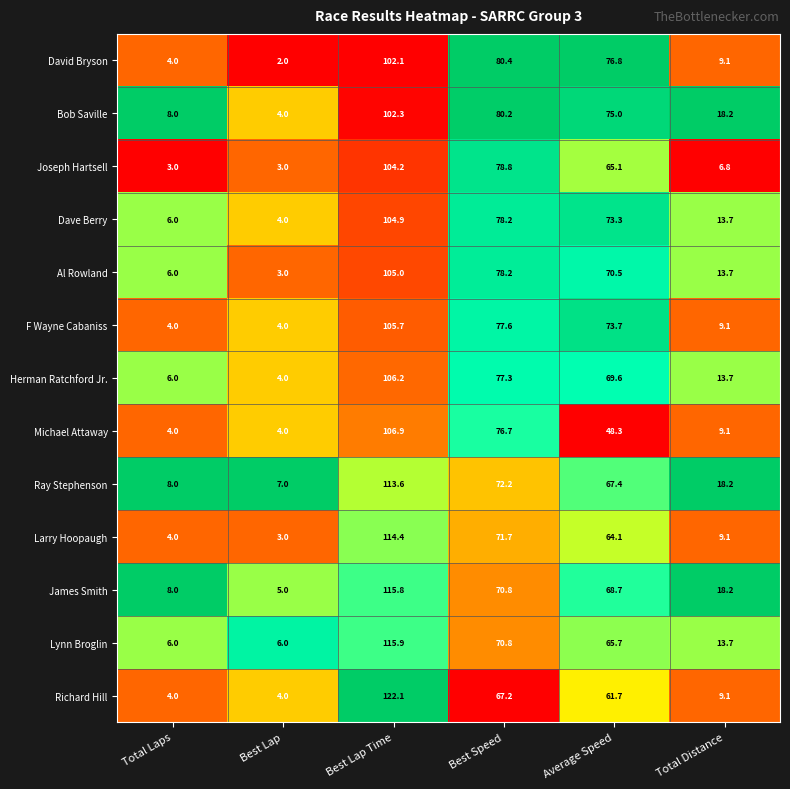

At which label is Herman Ratchford Jr. closest to 55?

Average Speed